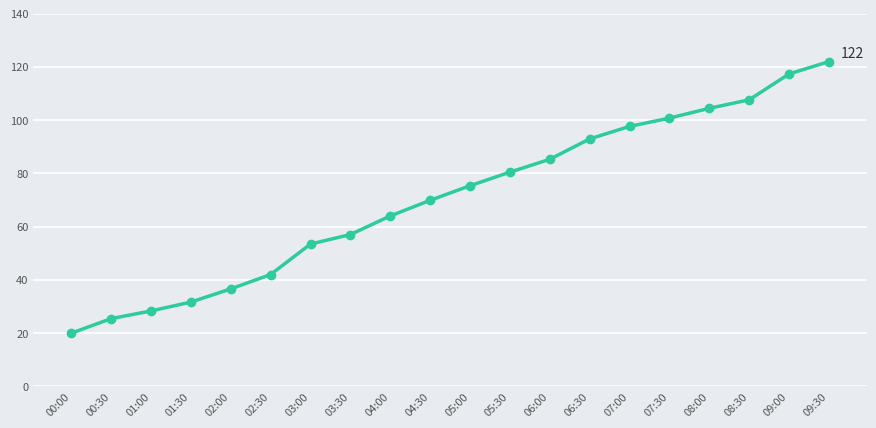

What is the label of the 2nd point from the right?

09:00